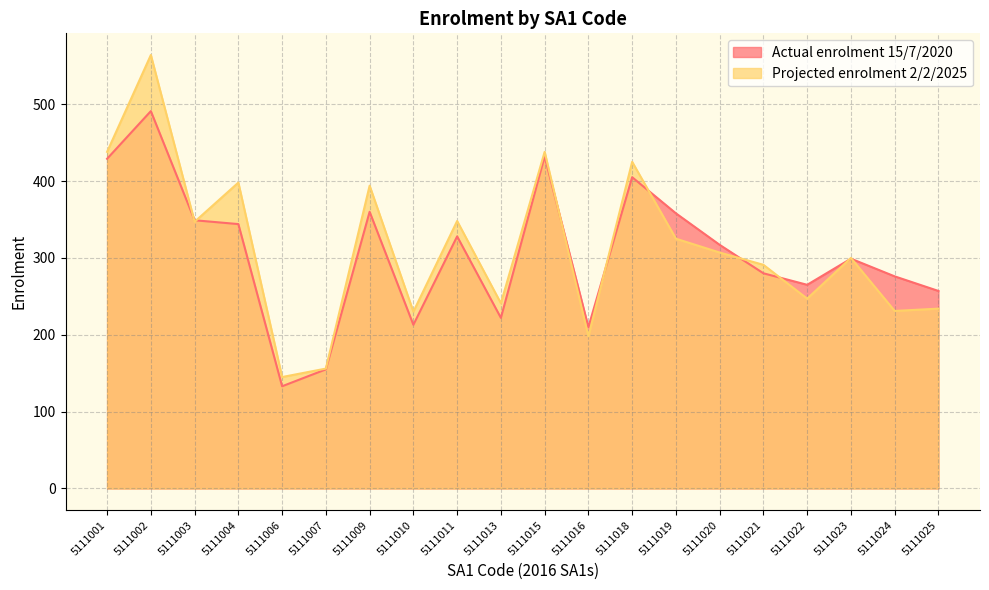

List the labels in order of Actual enrolment 15/7/2020 value, smallest first.

5111006, 5111007, 5111016, 5111010, 5111013, 5111025, 5111022, 5111024, 5111021, 5111023, 5111020, 5111011, 5111004, 5111003, 5111019, 5111009, 5111018, 5111001, 5111015, 5111002